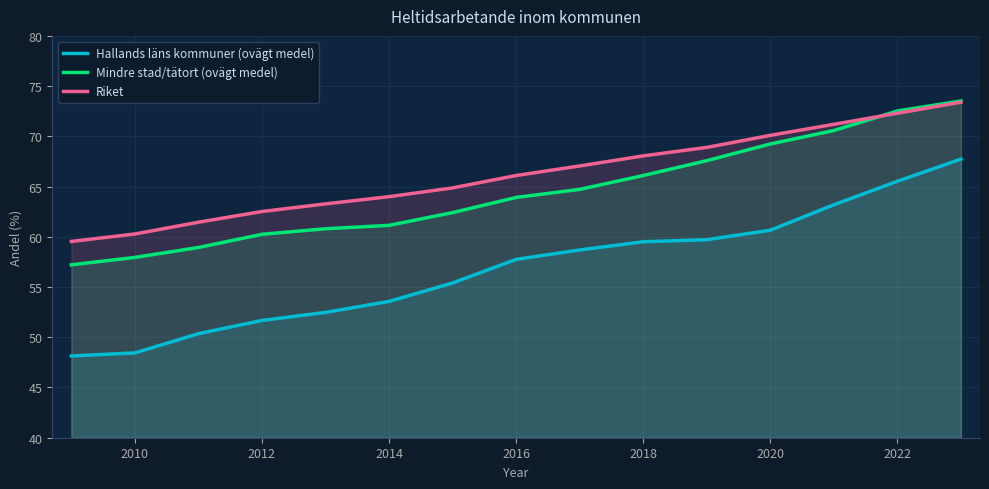

List the series in order of their overall mean, highest first.

Riket, Mindre stad/tätort (ovägt medel), Hallands läns kommuner (ovägt medel)